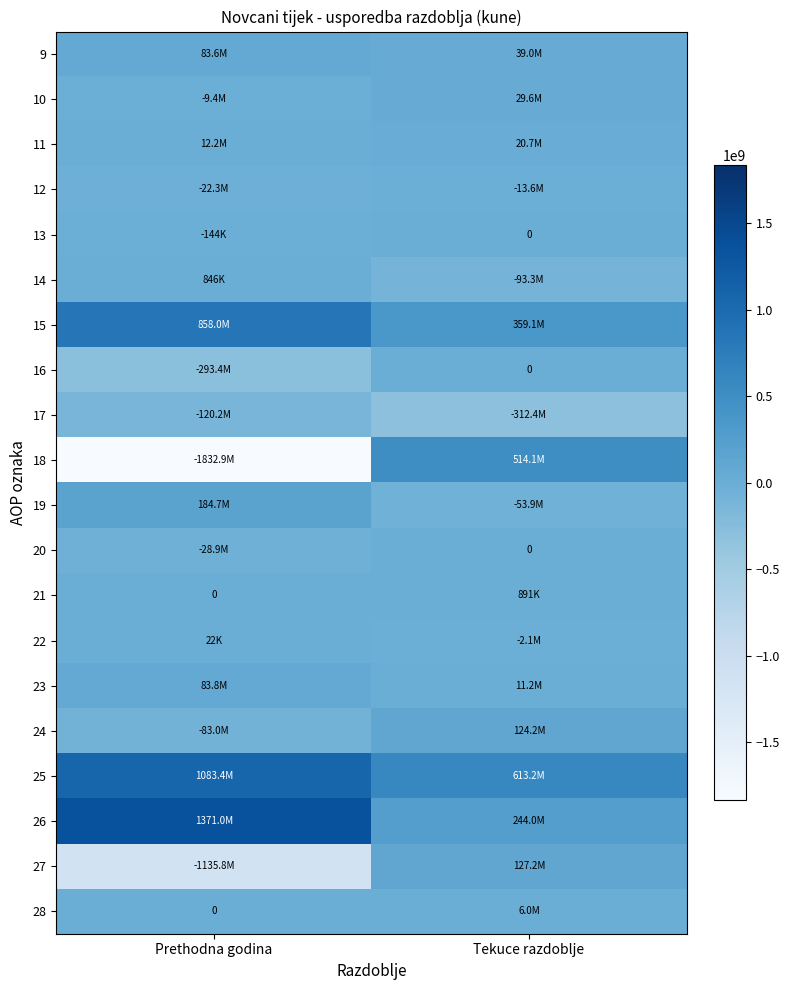

Count the 16 values in the range -293381820 to 0.

2